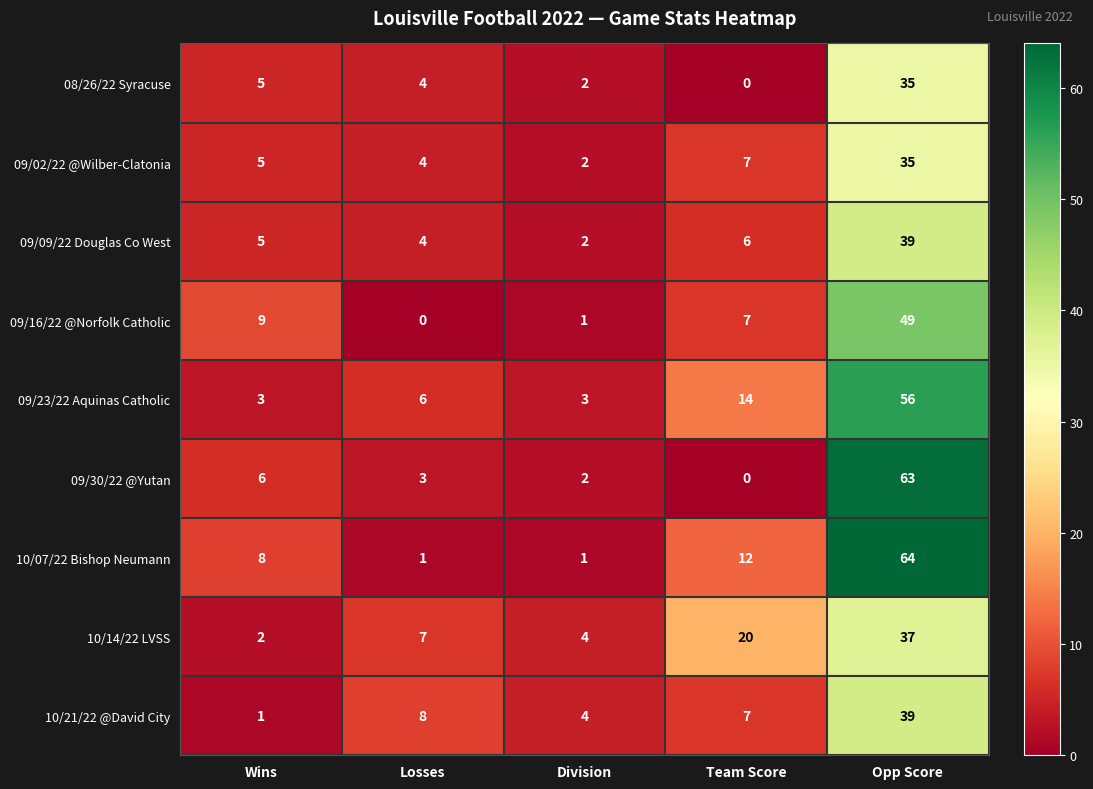

The 10/21/22 @David City series shows 11 at Losses. True or false?

False